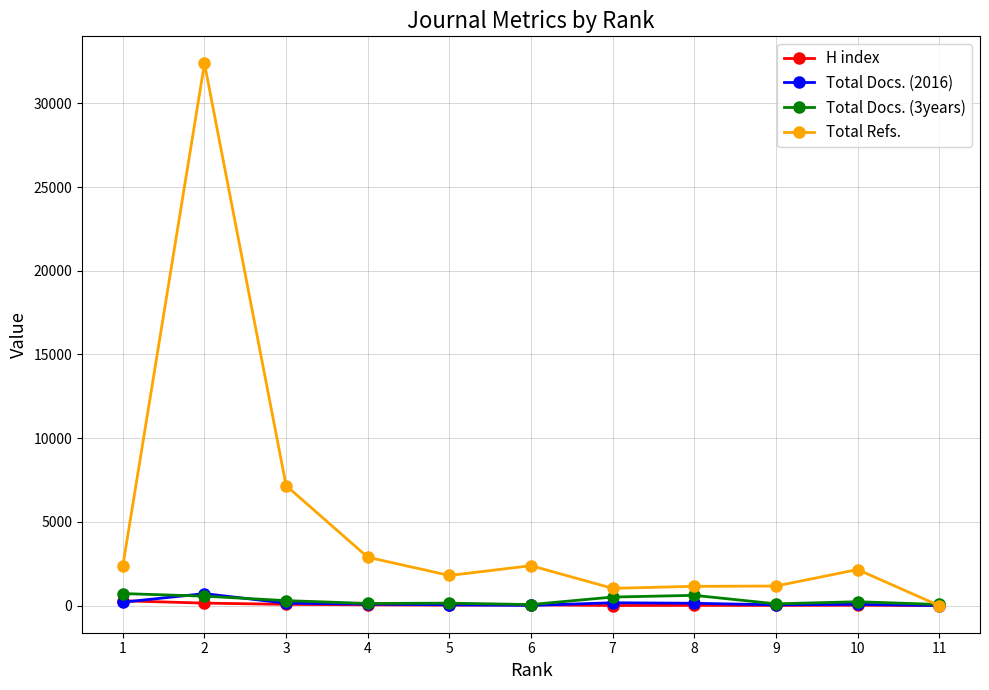

What is the sum of the H index values at 7 and 9?

19